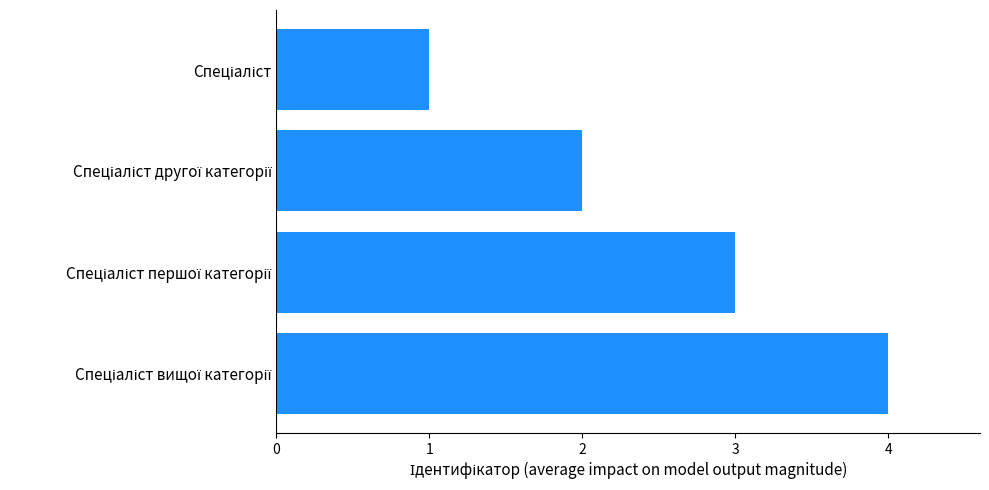

What is the sum of all values?

10